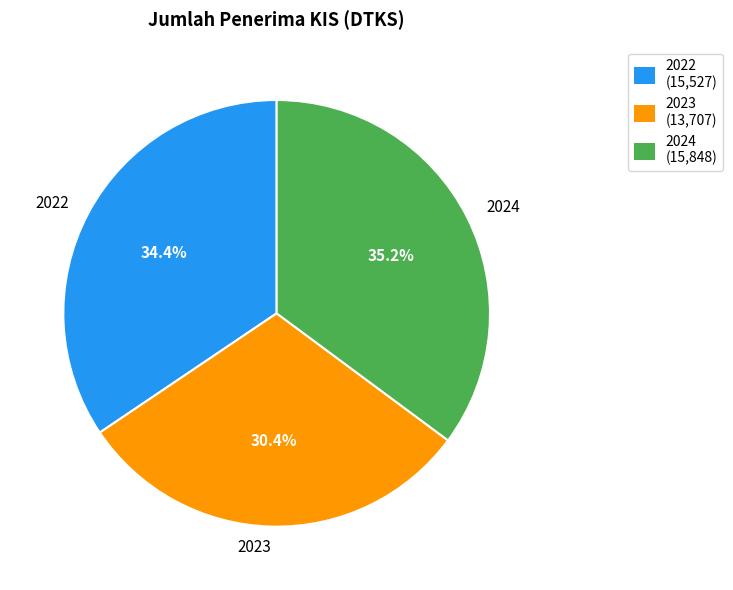

Which has a higher value, 2023 or 2022?

2022